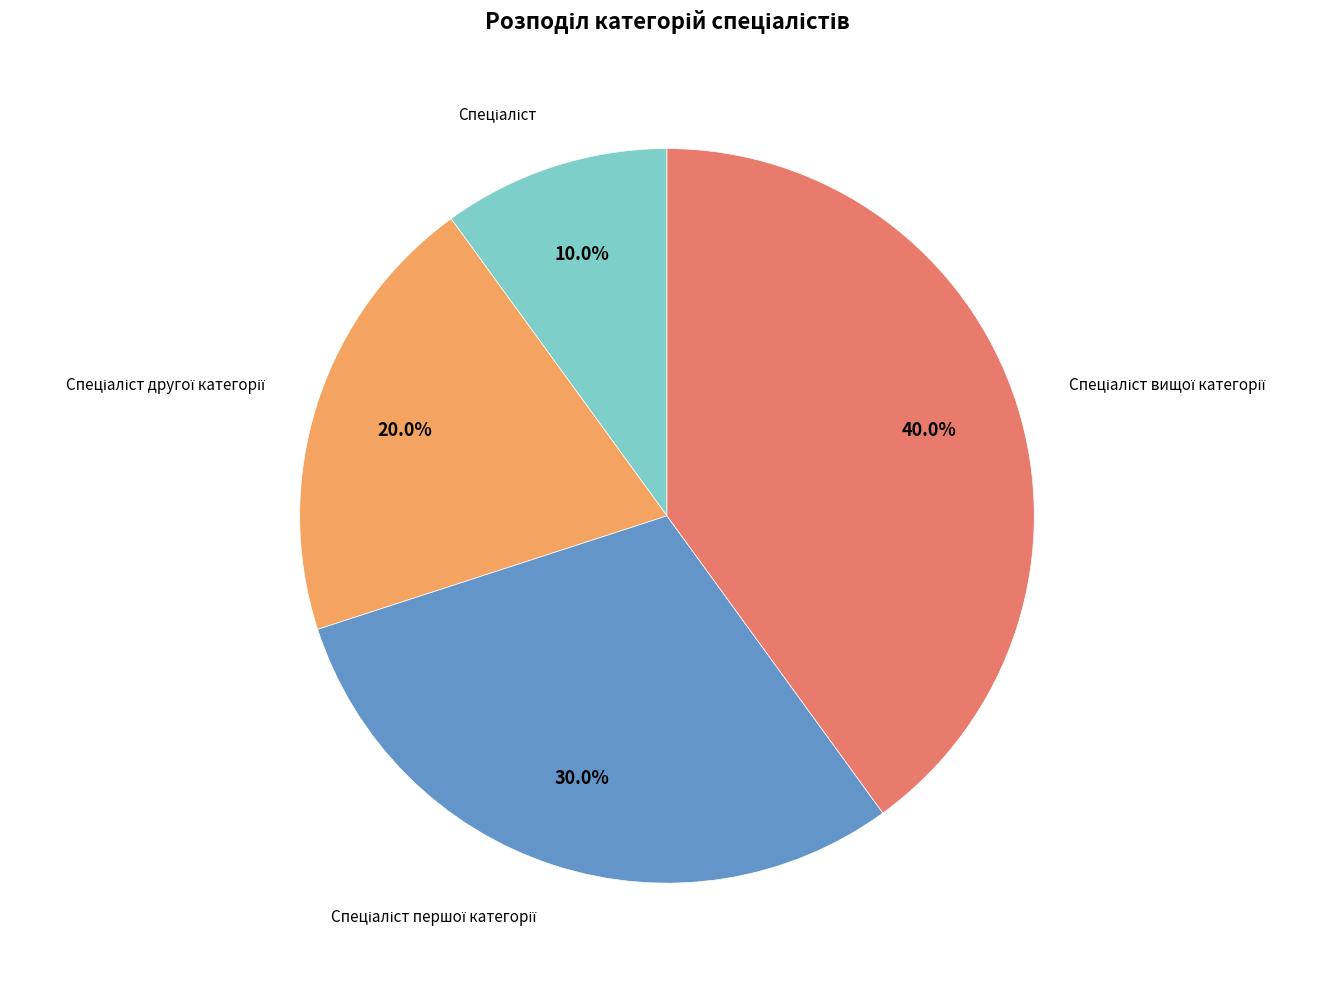

Is there any slice that represents more than half of the pie?

No